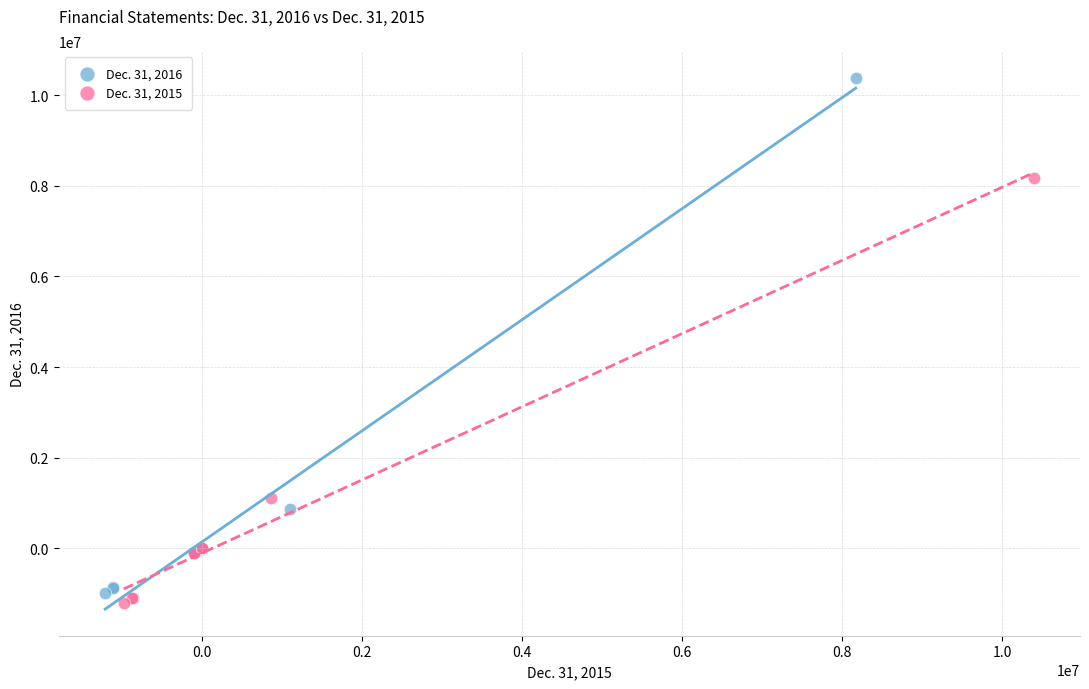

Which series reaches the maximum Y coordinate?

Dec. 31, 2016